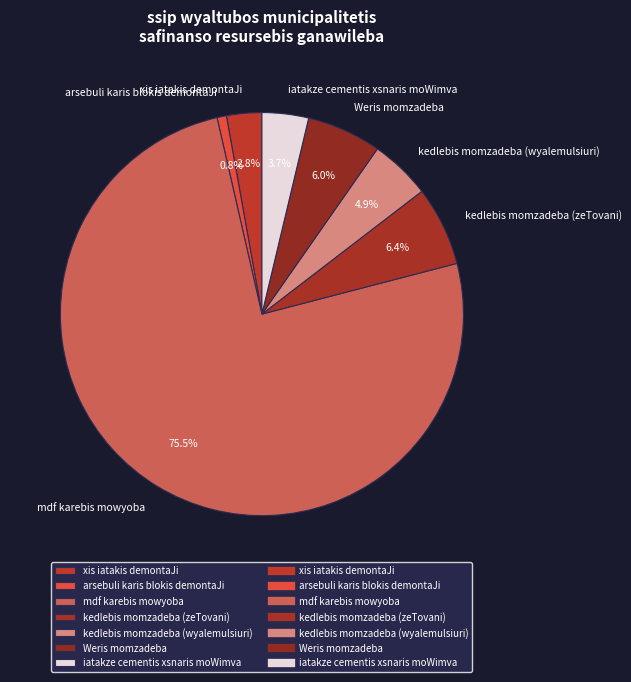

Combined, do Weris momzadeba and kedlebis momzadeba (wyalemulsiuri) account for over 50%?

No